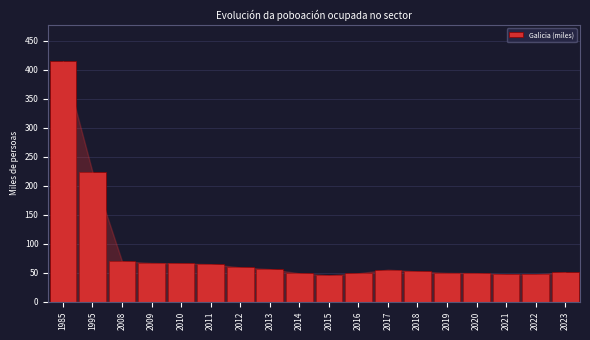

What is the smallest value displayed?

45.6